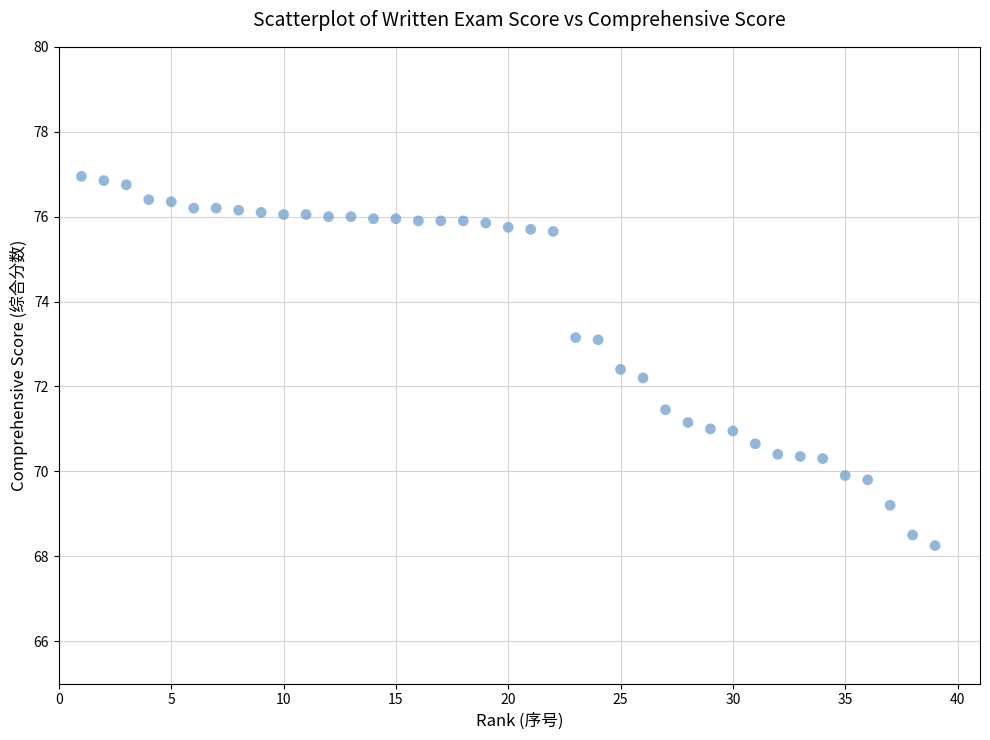

What is the range of X values (max minus min)?

38.0